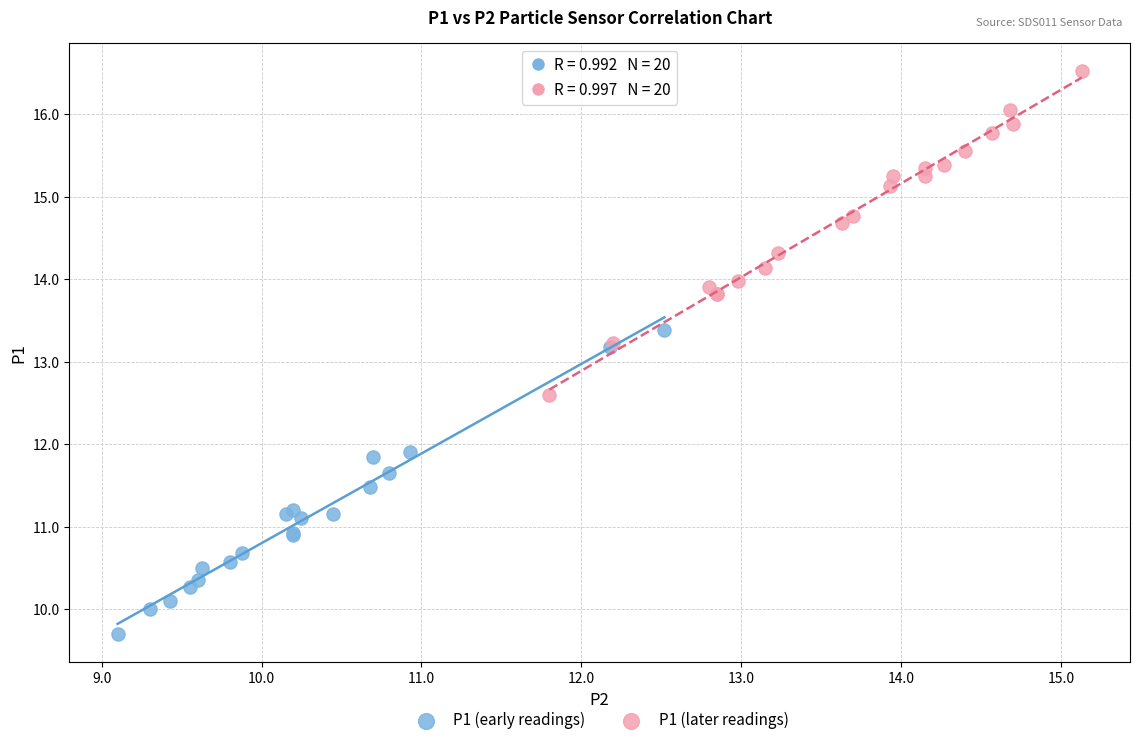

Which series contains the lowest Y value?

P1 (early readings)